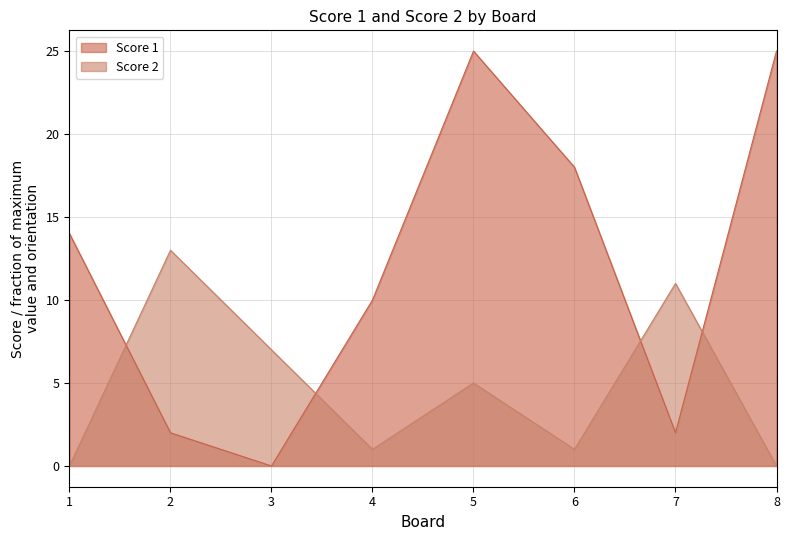

Reading right to left, list all the values displayed in this chart.

Score 1: 8=25	7=2	6=18	5=25	4=10	3=0	2=2	1=14
Score 2: 8=0	7=11	6=1	5=5	4=1	3=7	2=13	1=0